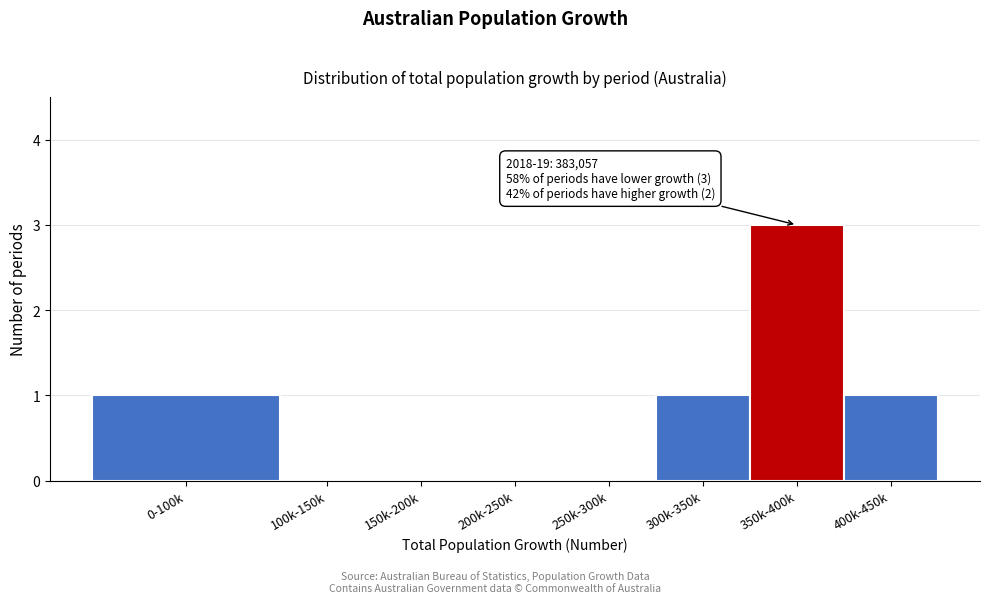

Reading left to right, extract all data points from this chart.

0-100k=1	100k-150k=0	150k-200k=0	200k-250k=0	250k-300k=0	300k-350k=1	350k-400k=3	400k-450k=1